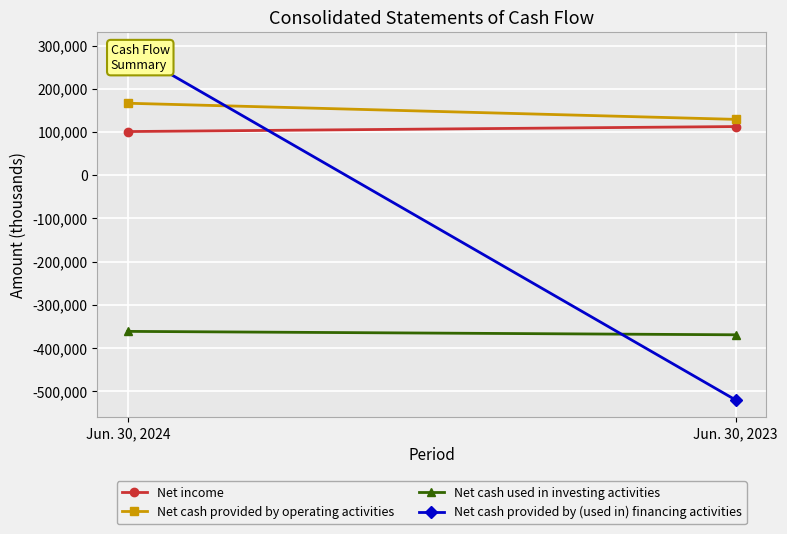

How many Net cash provided by operating activities values are between 129180 and 166475?

2